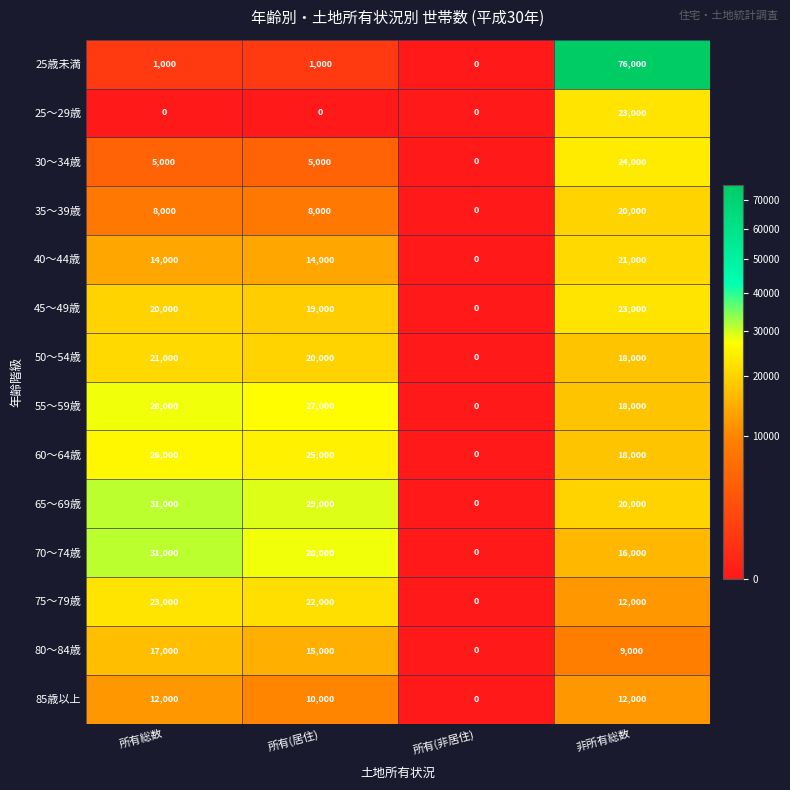

What is the difference between the 65～69歳 values at 非所有総数 and 所有総数?

11000